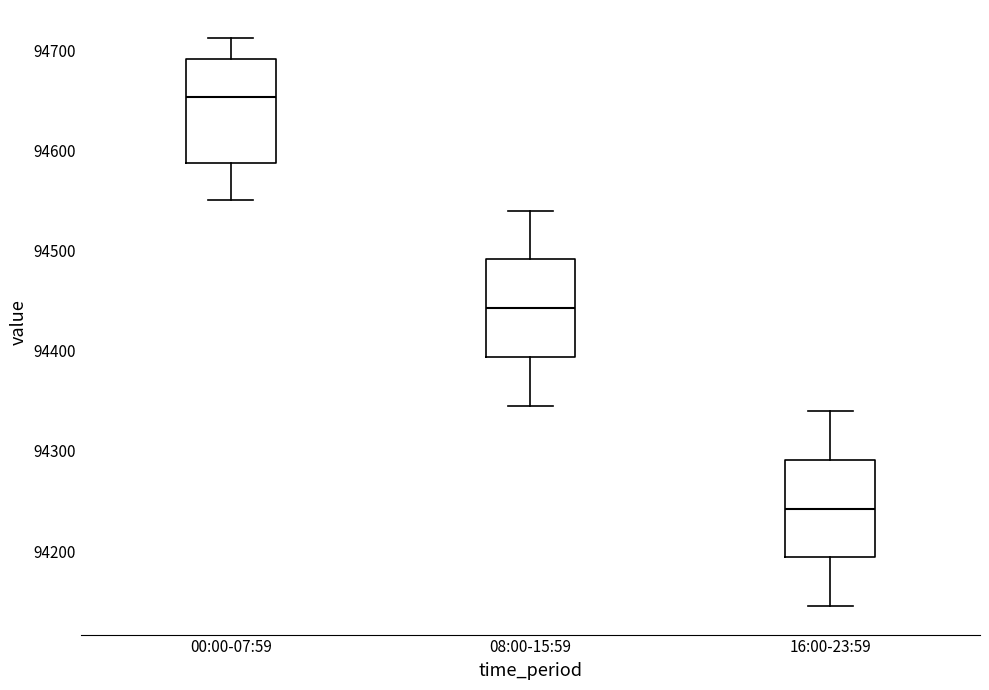

Where is the upper edge of the box for 16:00-23:59 on the y-axis? The values are not printed on the chart, so give them approximately, as read against the axis.

94290